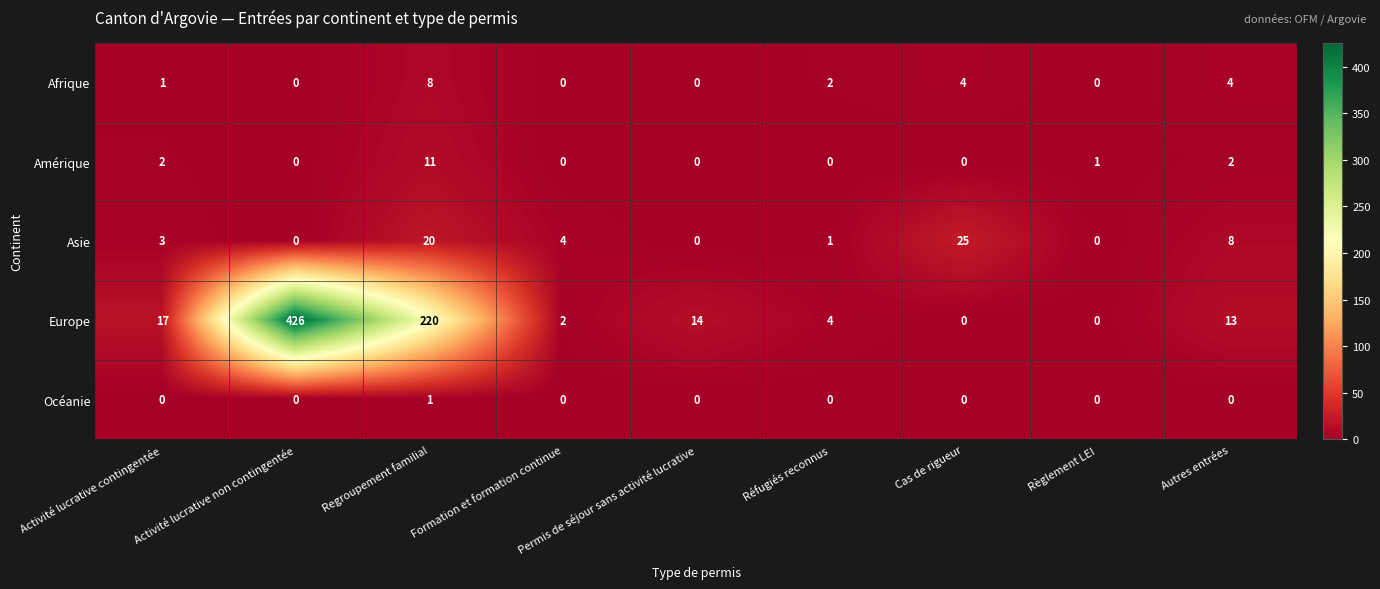

What is the sum of the Europe values at Autres entrées and Réfugiés reconnus?

17